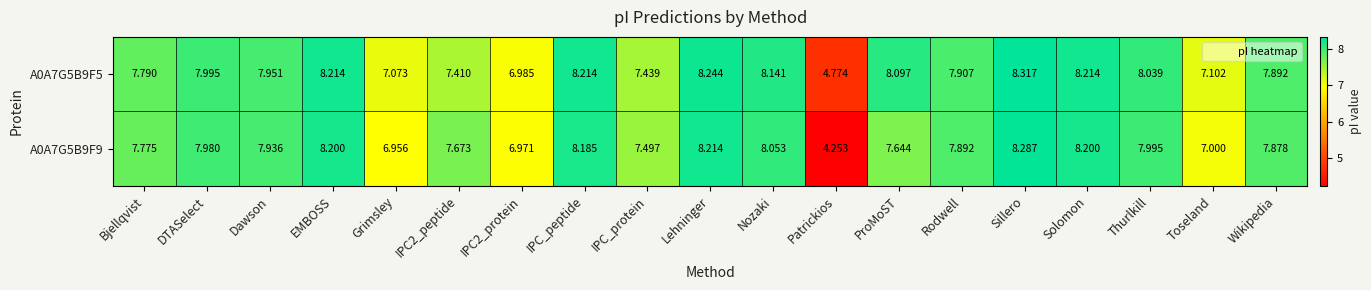

At which category is the sum across all series the highest?

Sillero